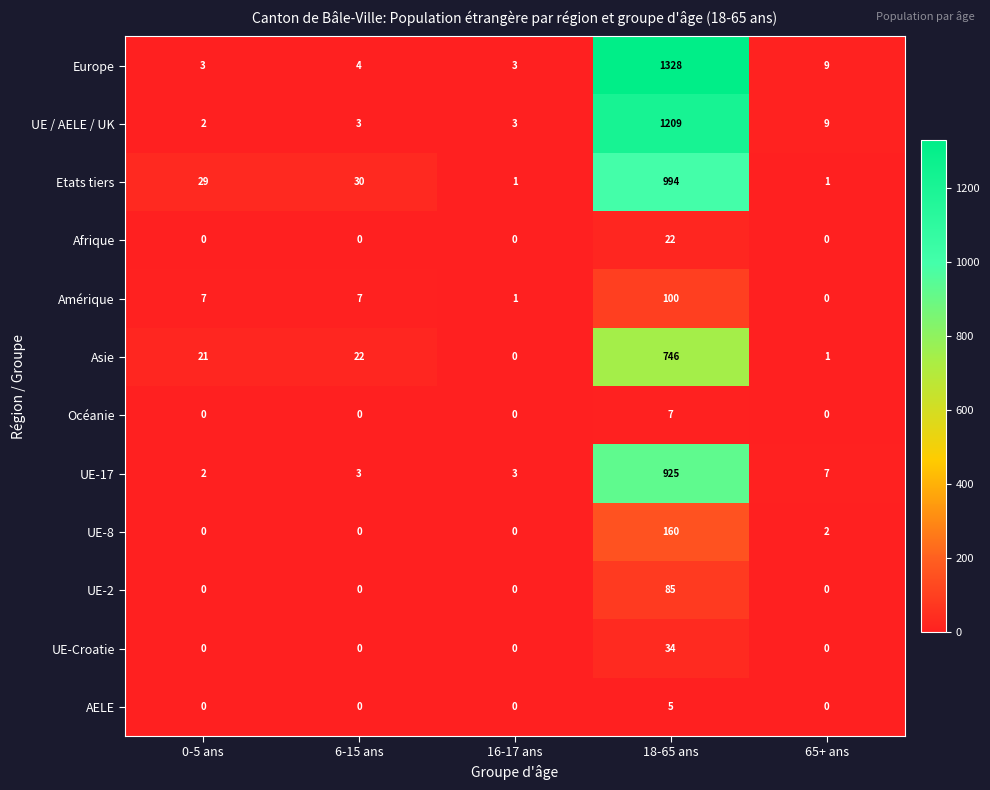

Is the value of UE-Croatie at 16-17 ans greater than the value of Etats tiers at 16-17 ans?

No